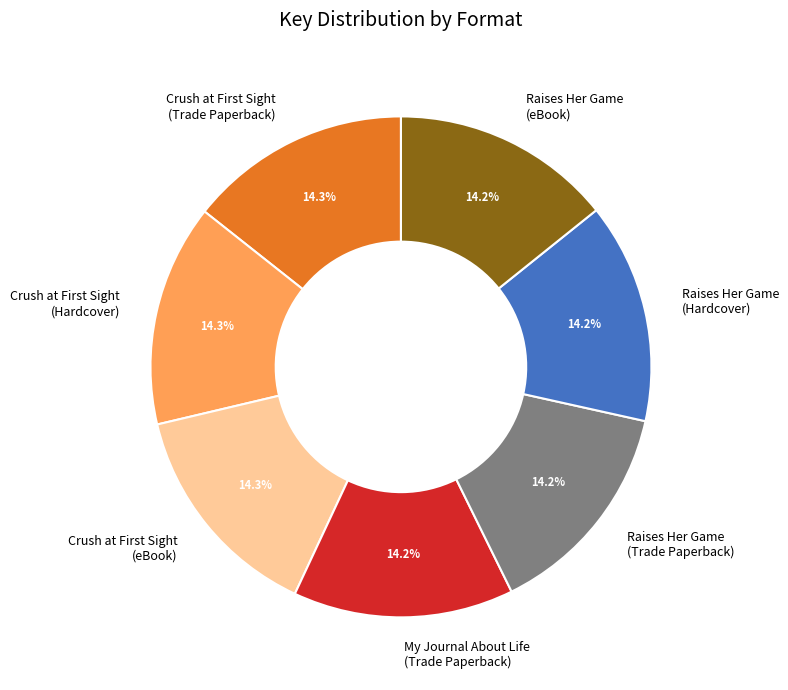

Does any single category account for the majority?

No